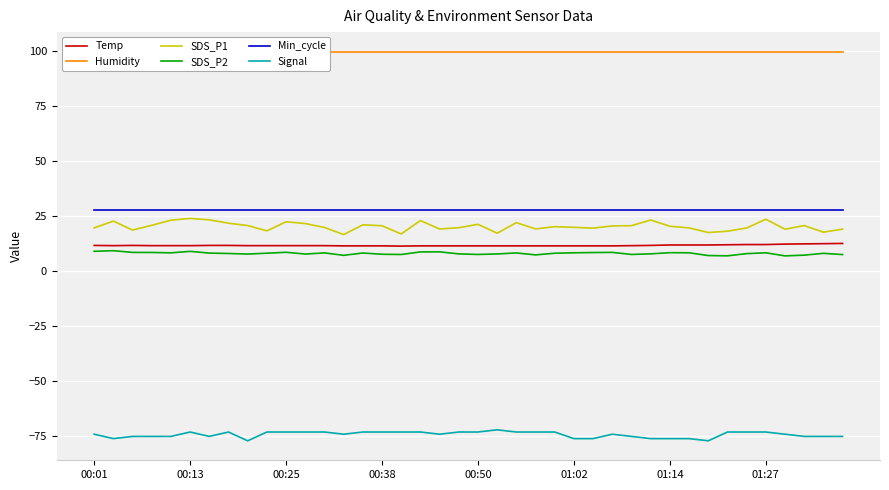

What is the difference between the maximum and second lowest values in the SDS_P1 series?

7.1